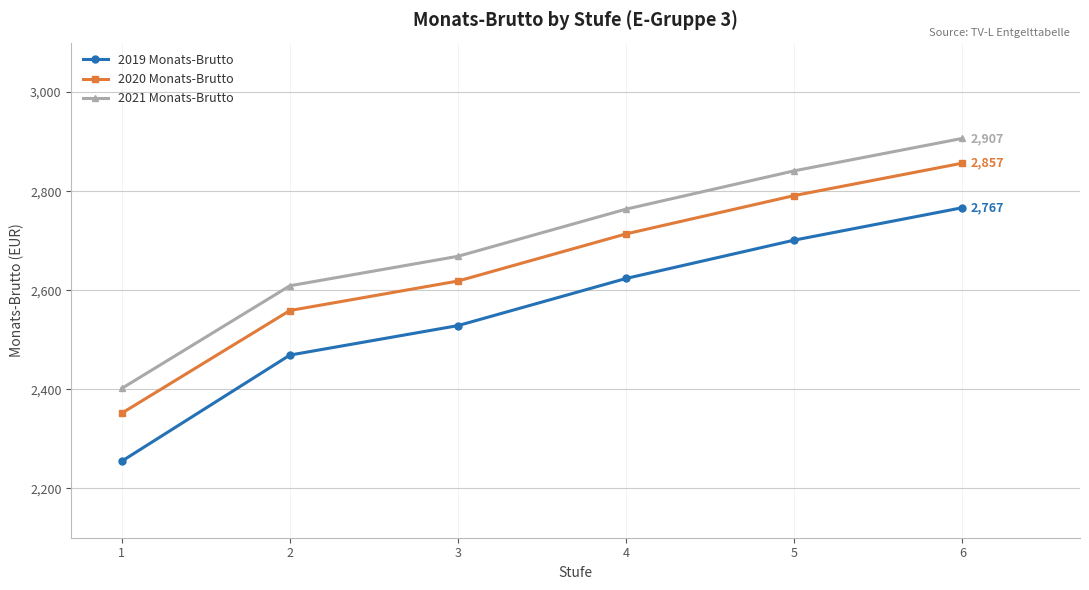

Is it true that 2021 Monats-Brutto equals 2401.6 at 1?

True